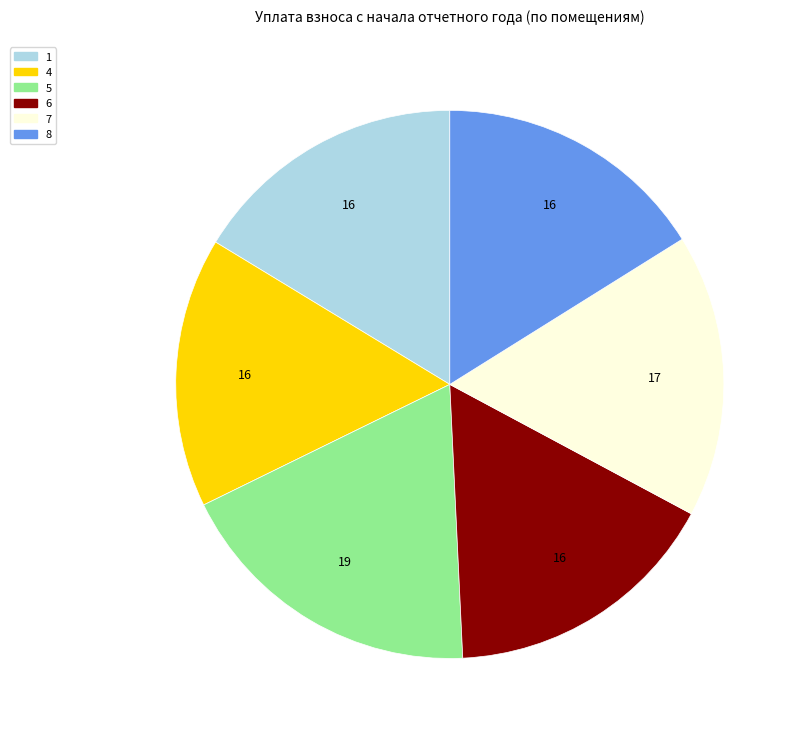

Does any single category account for the majority?

No